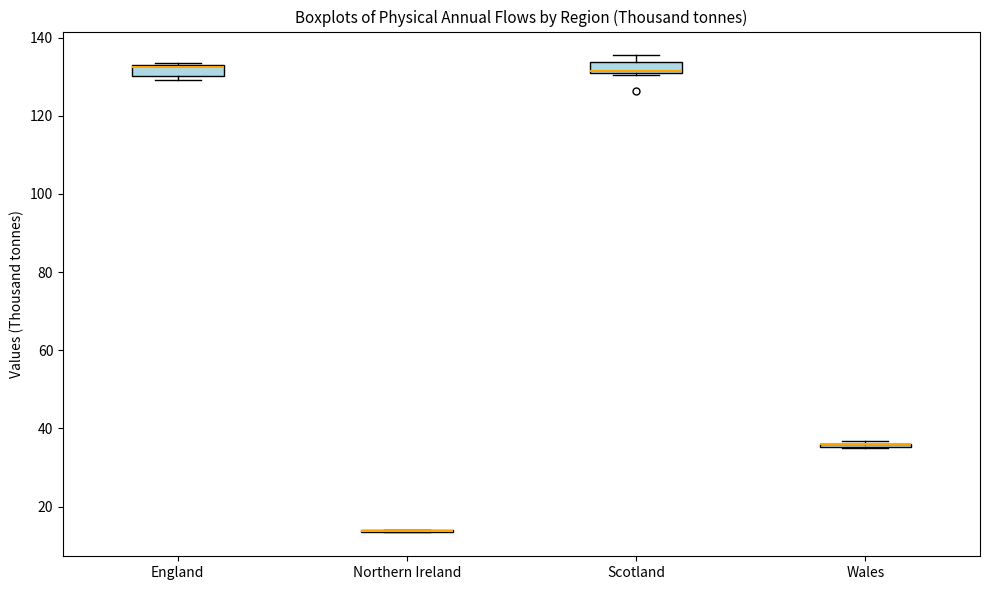

Where is the upper edge of the box for Scotland on the y-axis? The values are not printed on the chart, so give them approximately, as read against the axis.

134